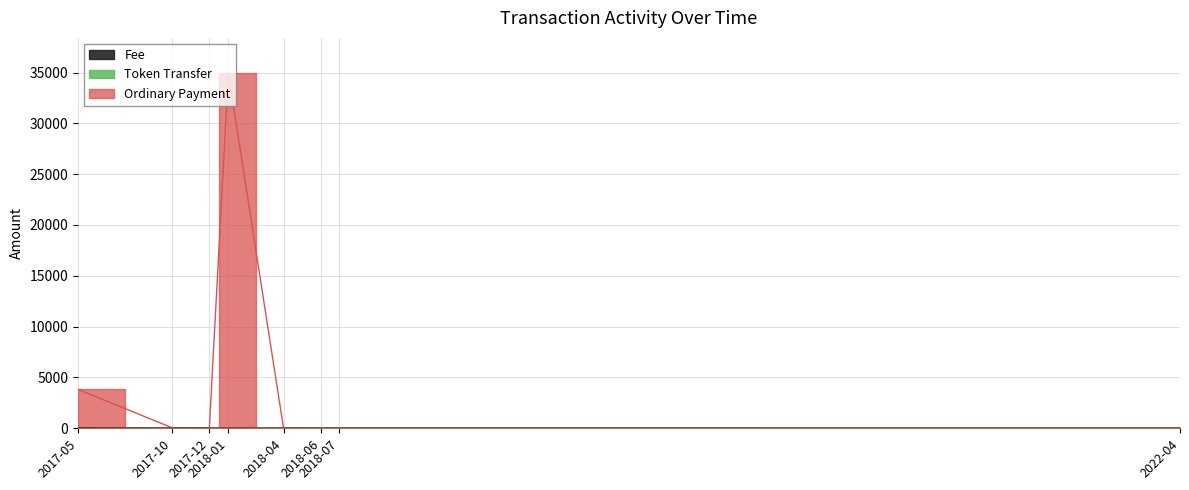

Which series has the largest range (max minus min)?

Ordinary Payment